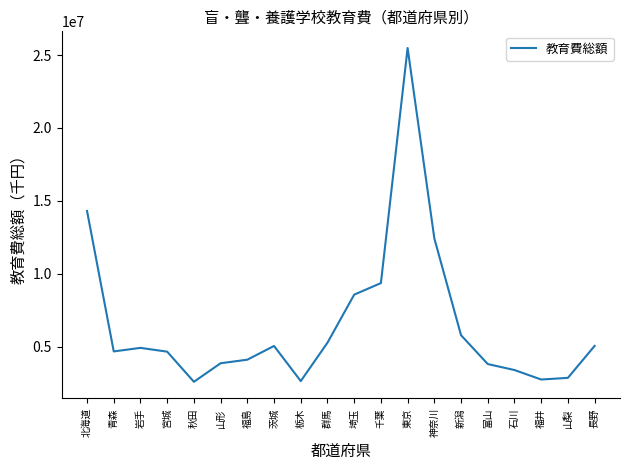

Does the chart display data point markers on the line(s)?

No